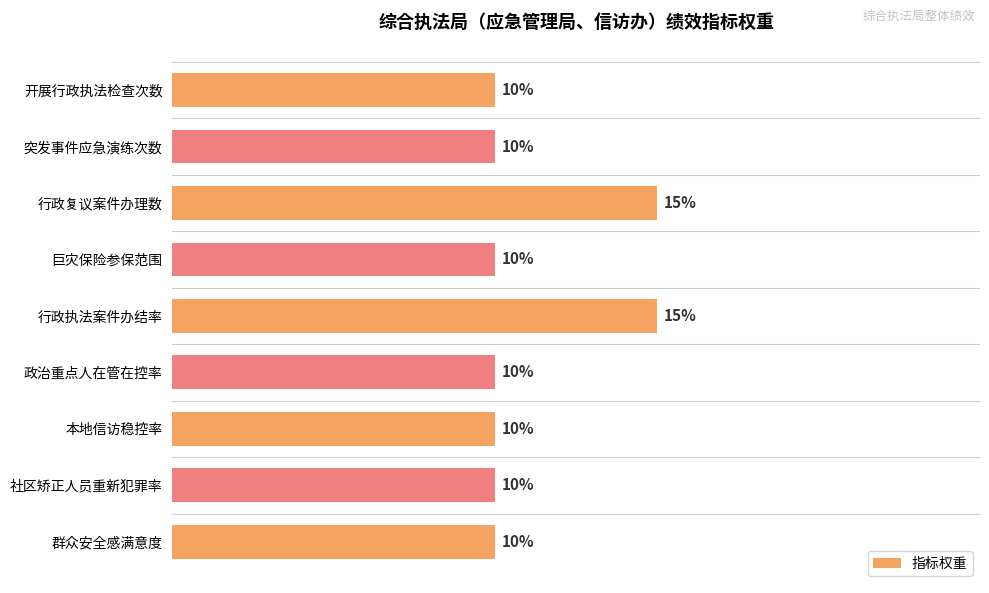

Are the bars horizontal?

Yes